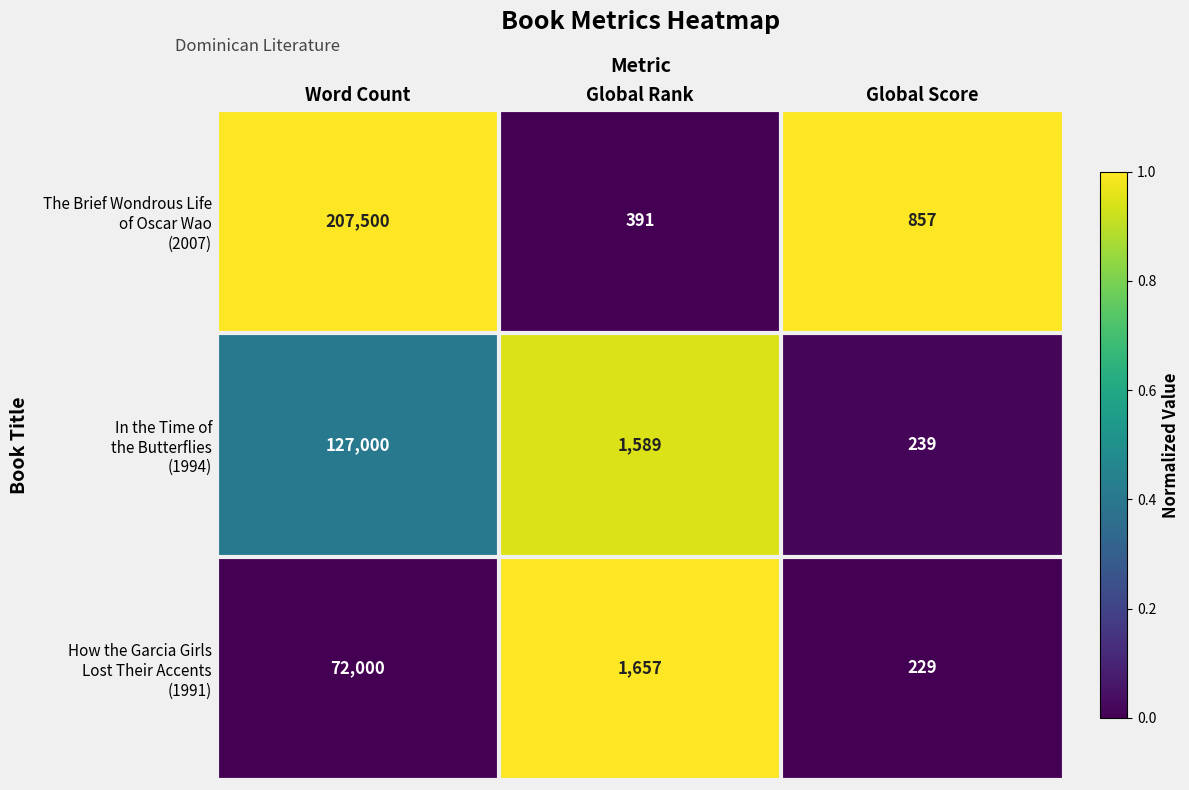

How many series are shown in this chart?

3